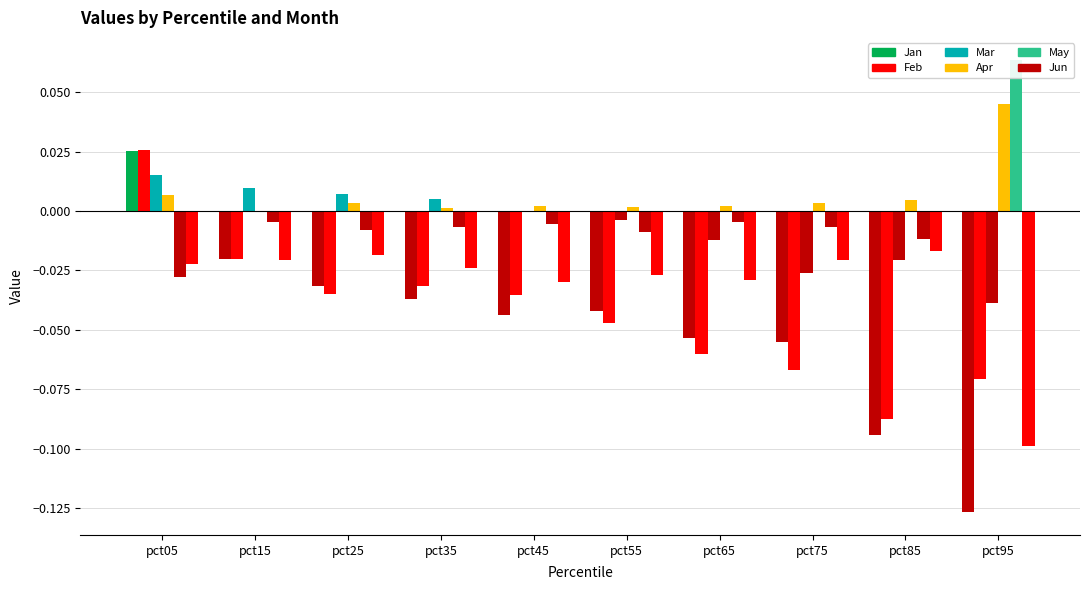

Reading left to right, list all the values displayed in this chart.

Jan: pct05=0.0	pct15=-0.0	pct25=-0.0	pct35=-0.0	pct45=-0.0	pct55=-0.0	pct65=-0.1	pct75=-0.1	pct85=-0.1	pct95=-0.1
Feb: pct05=0.0	pct15=-0.0	pct25=-0.0	pct35=-0.0	pct45=-0.0	pct55=-0.0	pct65=-0.1	pct75=-0.1	pct85=-0.1	pct95=-0.1
Mar: pct05=0.0	pct15=0.0	pct25=0.0	pct35=0.0	pct45=-0.0	pct55=-0.0	pct65=-0.0	pct75=-0.0	pct85=-0.0	pct95=-0.0
Apr: pct05=0.0	pct15=-0.0	pct25=0.0	pct35=0.0	pct45=0.0	pct55=0.0	pct65=0.0	pct75=0.0	pct85=0.0	pct95=0.0
May: pct05=-0.0	pct15=-0.0	pct25=-0.0	pct35=-0.0	pct45=-0.0	pct55=-0.0	pct65=-0.0	pct75=-0.0	pct85=-0.0	pct95=0.1
Jun: pct05=-0.0	pct15=-0.0	pct25=-0.0	pct35=-0.0	pct45=-0.0	pct55=-0.0	pct65=-0.0	pct75=-0.0	pct85=-0.0	pct95=-0.1